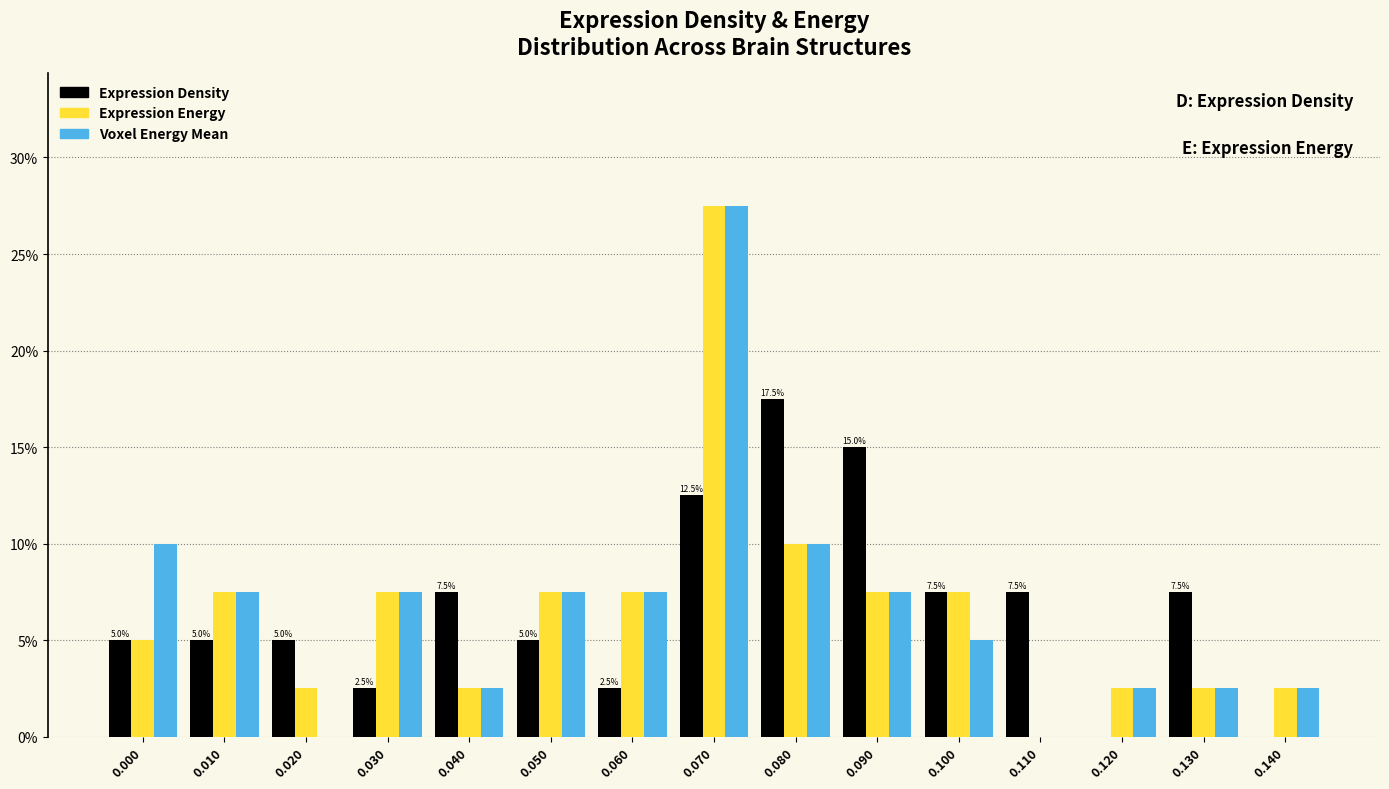

At which category is the sum across all series the highest?

0.070